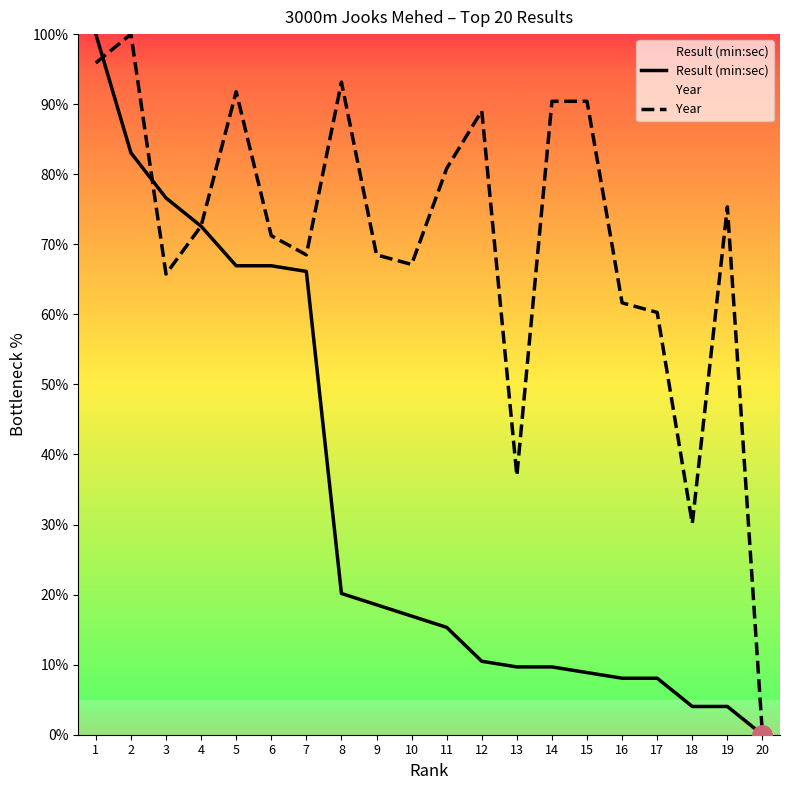

How many distinct data groups are displayed?

2